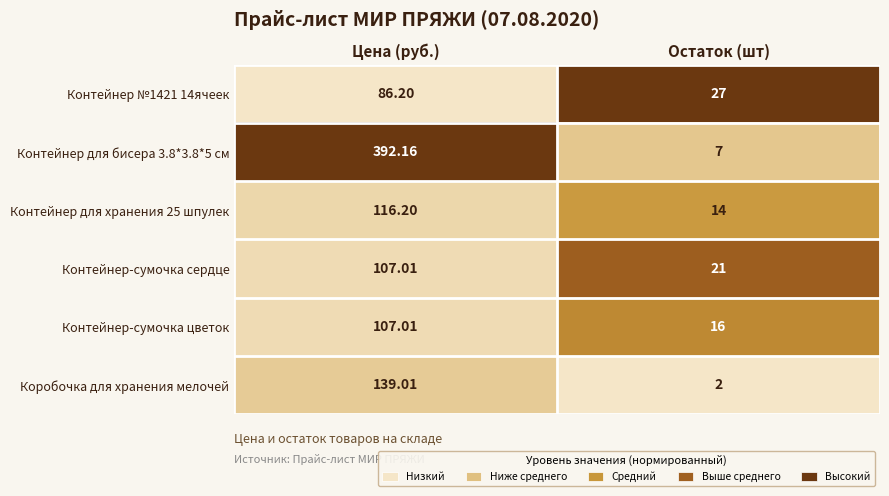

At which label is Контейнер для бисера 3.8*3.8*5 см closest to 199?

Остаток (шт)